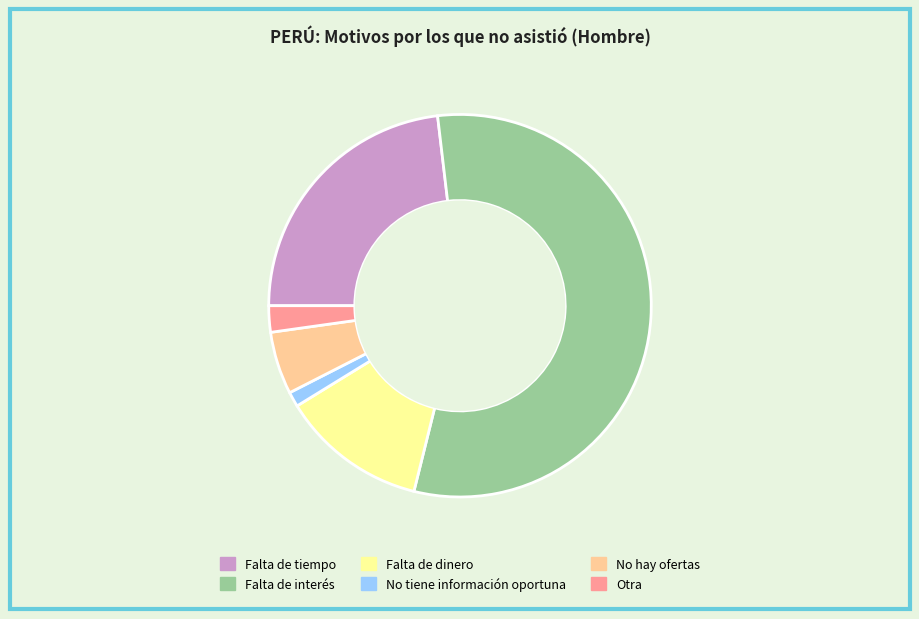

Is it true that Otra is 2% of the pie?

True